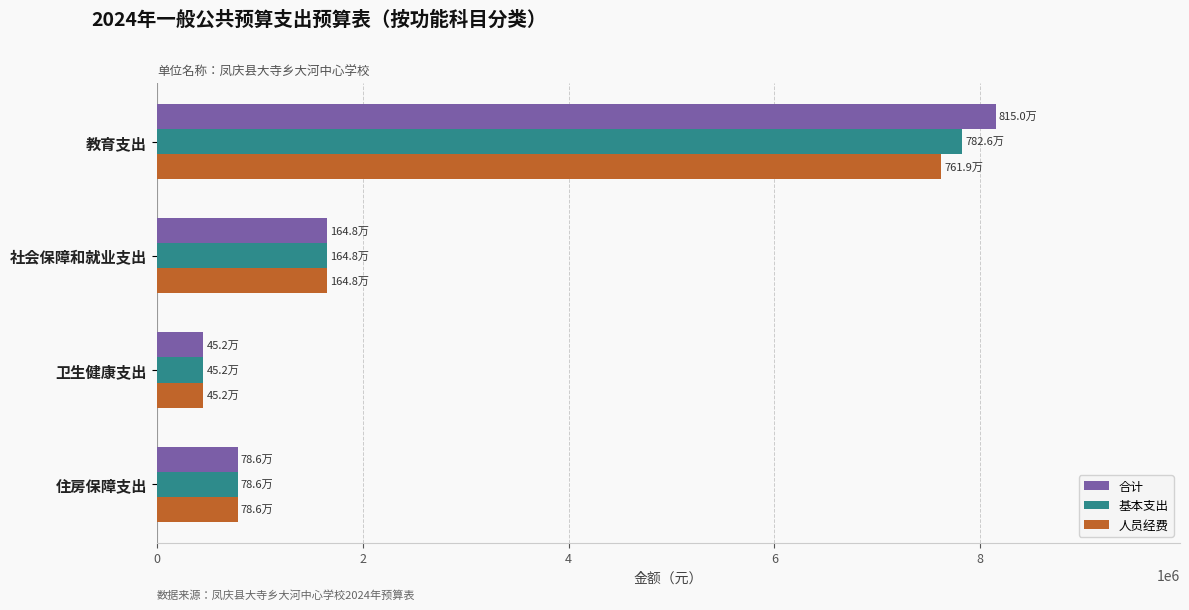

List the labels in order of 基本支出 value, largest first.

教育支出, 社会保障和就业支出, 住房保障支出, 卫生健康支出